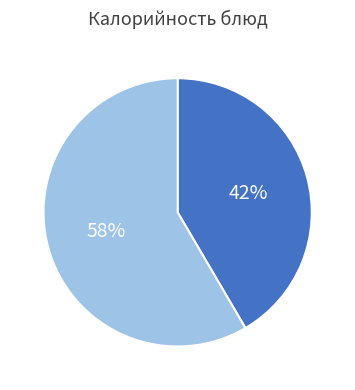

Is there a majority slice in this chart?

Yes